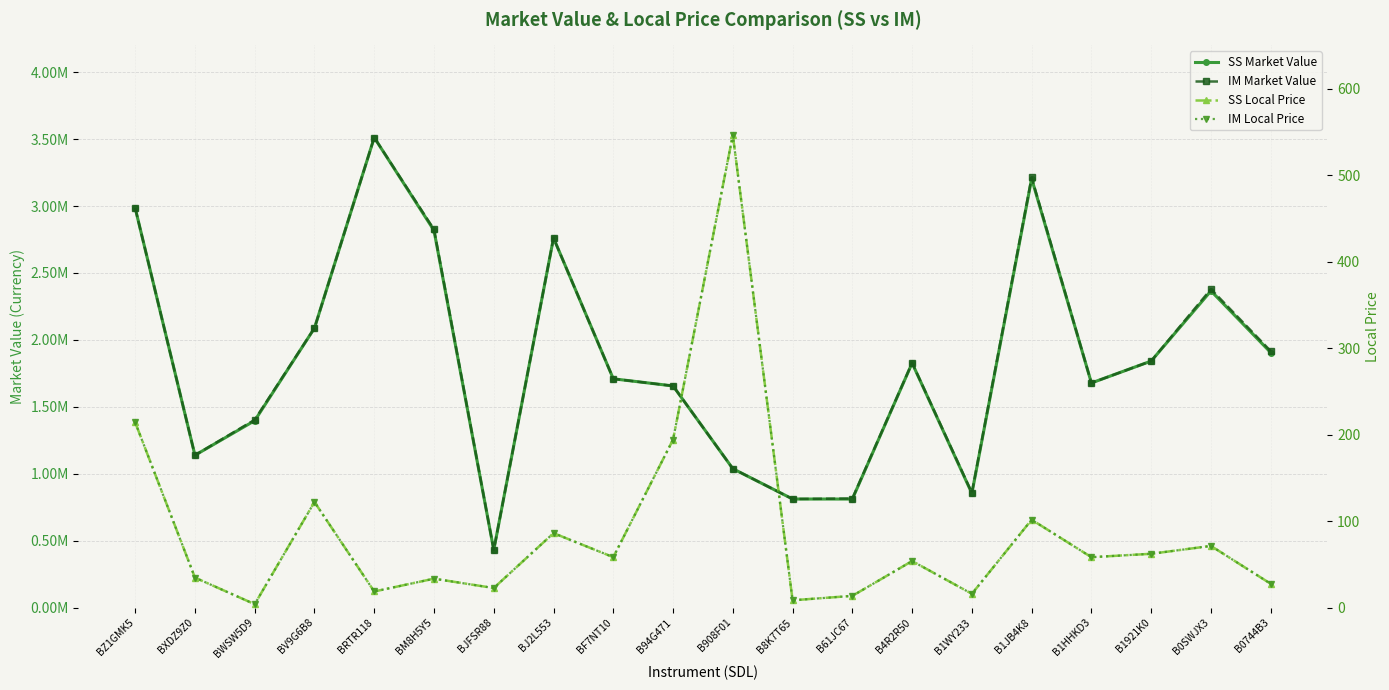

At how many categories does at least one series exceed 1234964?

14